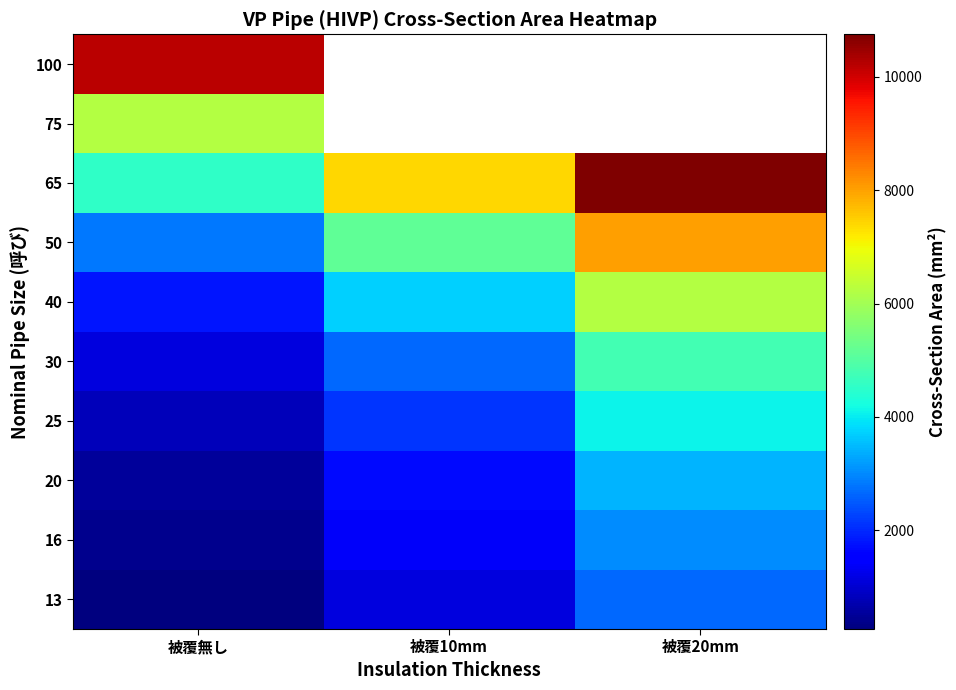

Is the value of 16 at 被覆20mm greater than the value of 13 at 被覆10mm?

Yes